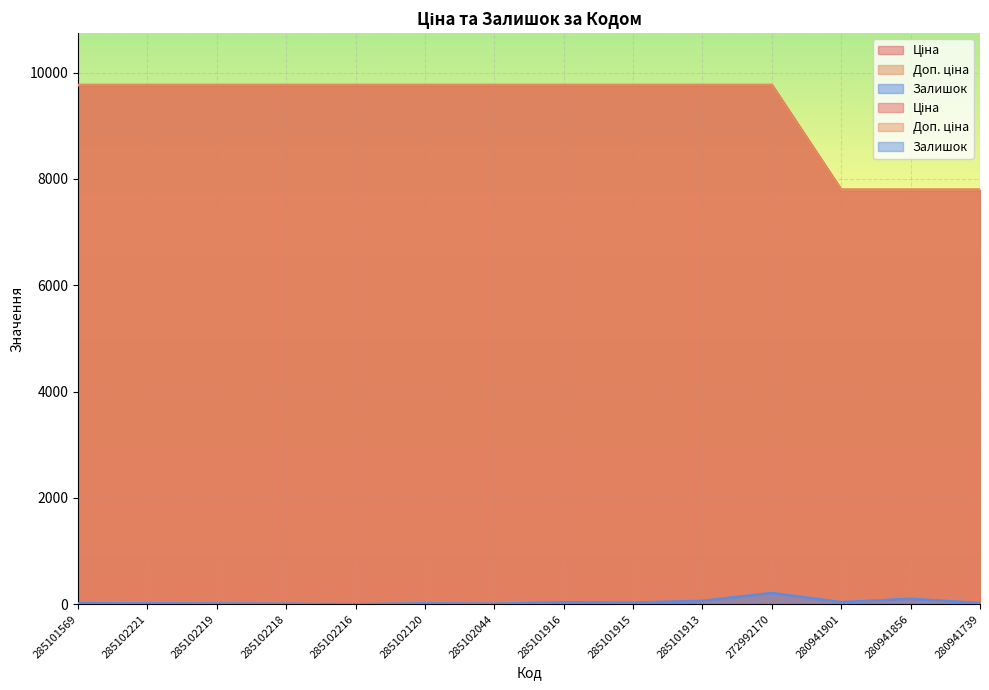

How many series are shown in this chart?

3